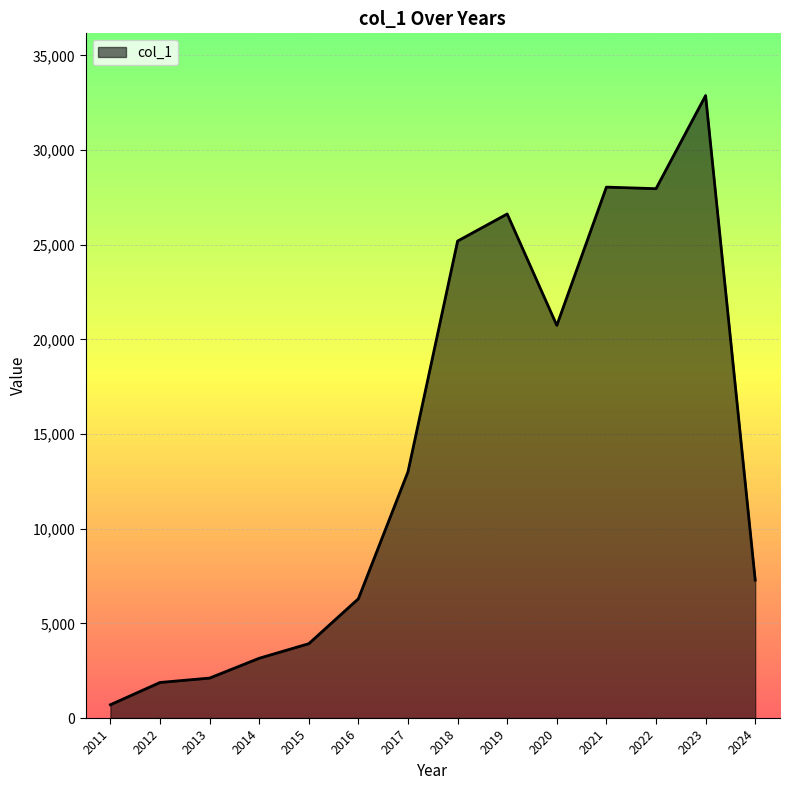

What is the difference between the maximum and minimum values?

32172